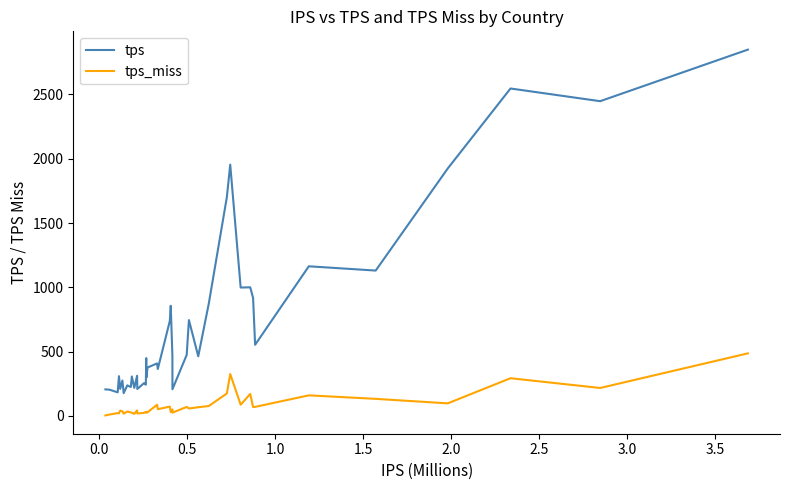

Does the chart have visible grid lines?

No